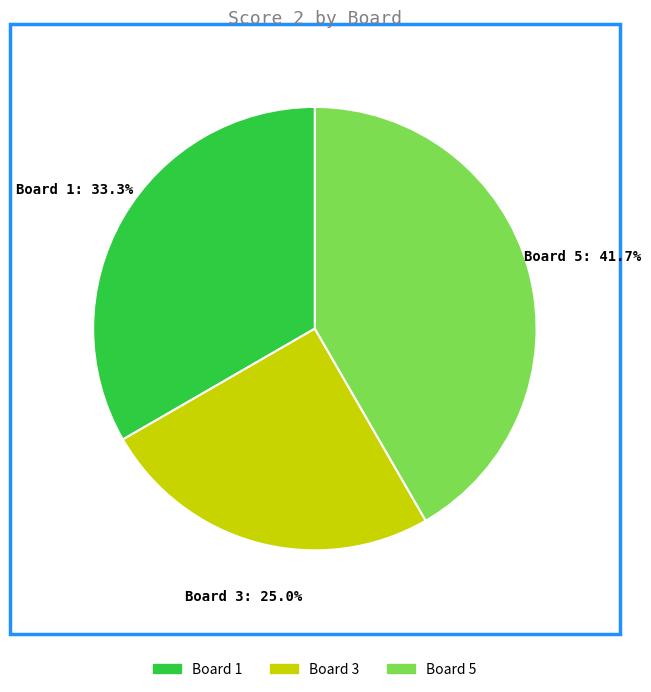

Does any single category account for the majority?

No